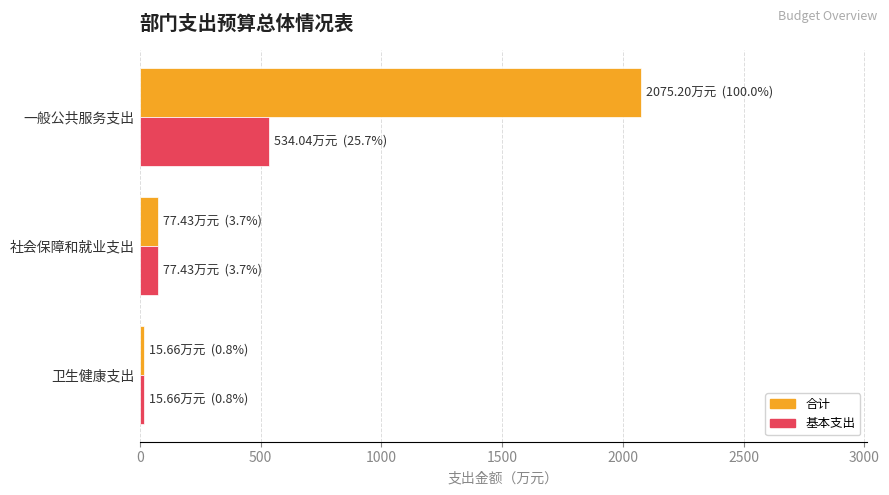

What is the difference between the second highest and minimum values in the 基本支出 series?

61.8